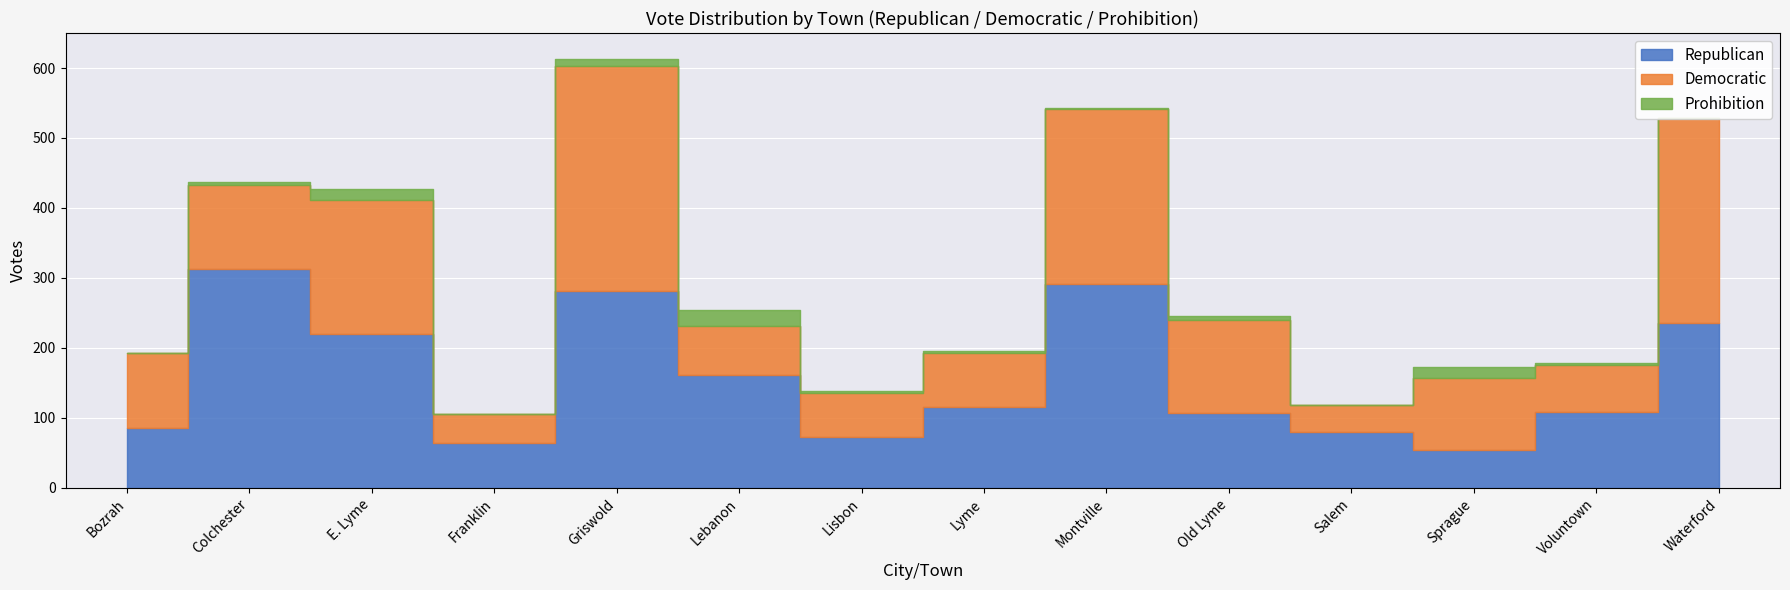

Is it true that Republican equals 418 at Colchester?

False